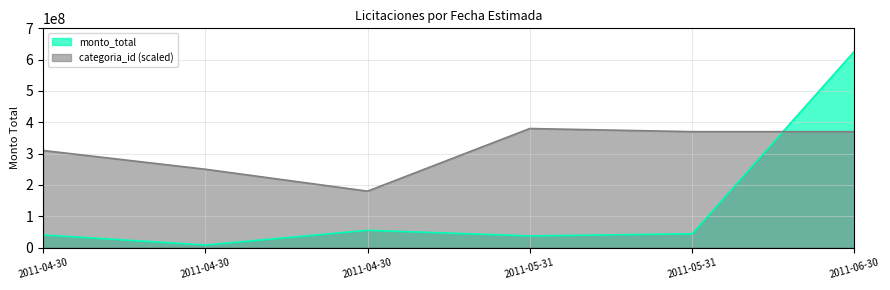

What is the difference between the maximum and minimum values in the monto_total series?

618342112